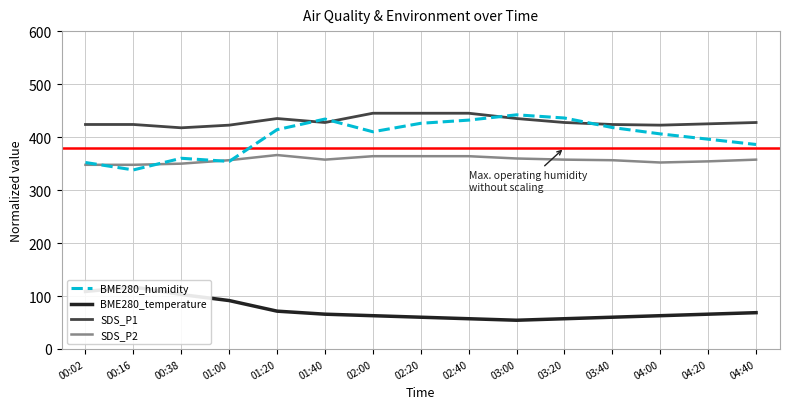

Is the value of SDS_P2 at 04:20 greater than the value of BME280_humidity at 00:02?

Yes